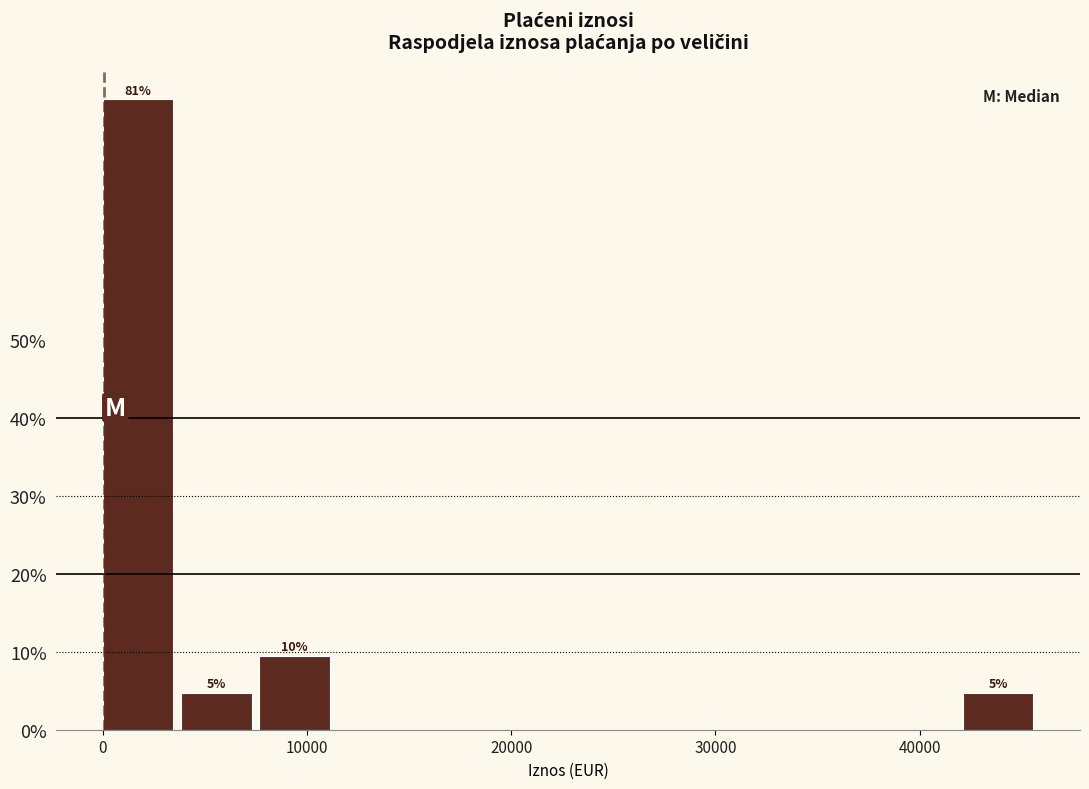

Around what value on the x-axis is the tallest bar? Give the approximate position of its centre, as read against the axis.

2000